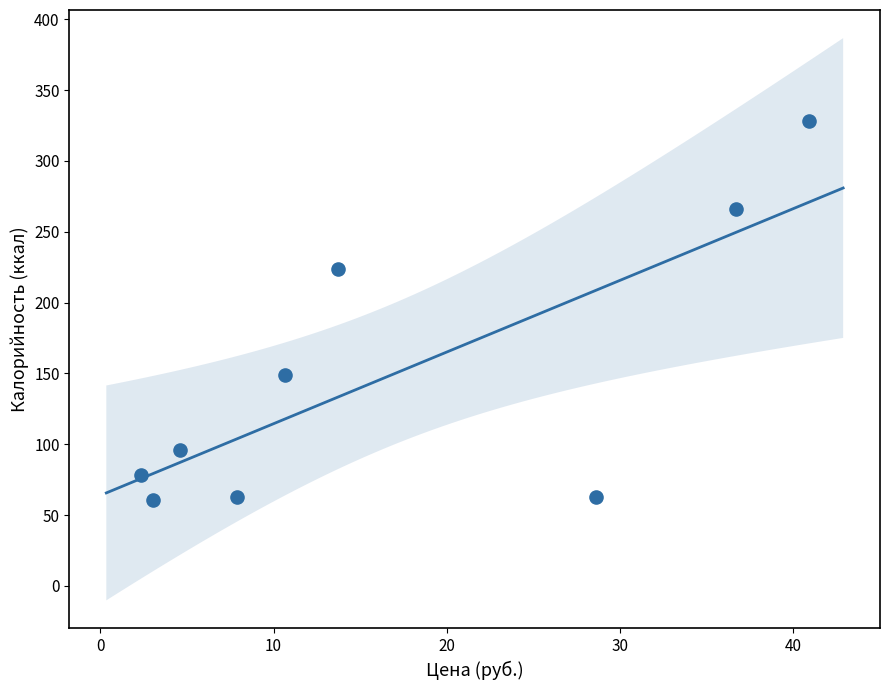

What is the range of Y values (max minus min)?

267.8